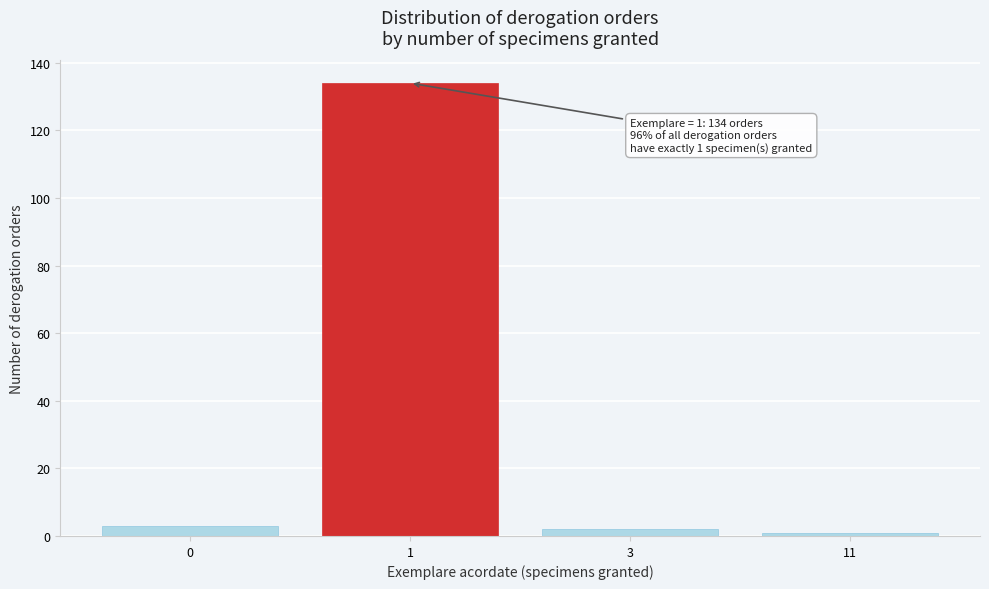

Reading left to right, transcribe all the data shown in this chart.

3	134	2	1